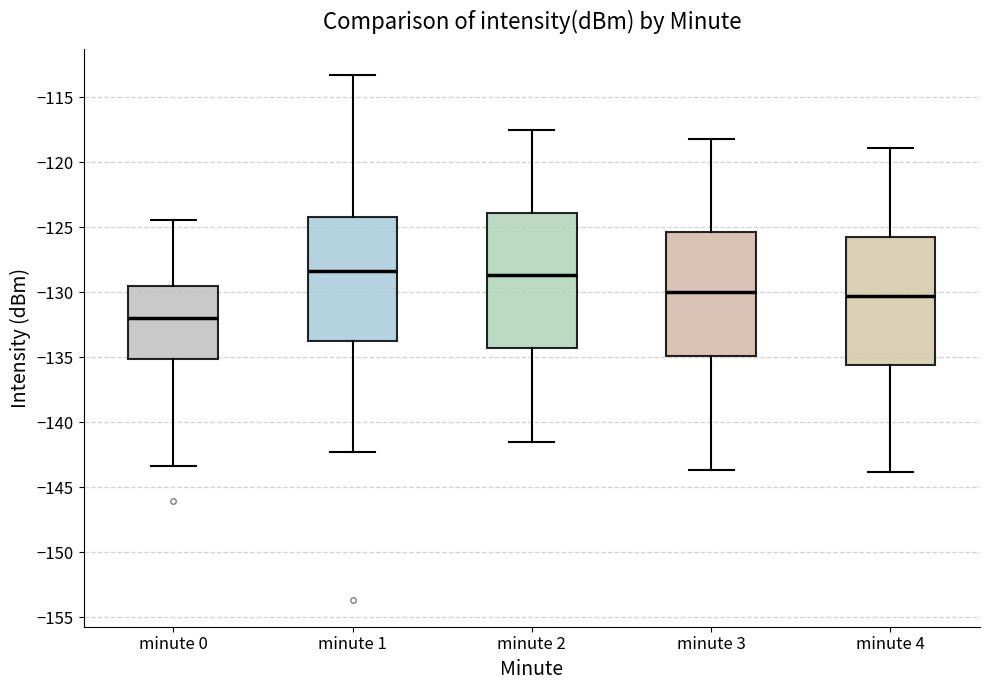

Reading left to right, transcribe this box plot: for each box, give where its median line is, the range the box spans, and where its two whiskers end, as read against the y-axis. The values are not printed on the chart, so give them approximately, as read against the axis.

minute 0: median -132.0, box -135.0 to -129.5, whiskers -143.5 to -124.5
minute 1: median -128.5, box -133.5 to -124.0, whiskers -142.5 to -113.5
minute 2: median -128.5, box -134.5 to -124.0, whiskers -141.5 to -117.5
minute 3: median -130.0, box -135.0 to -125.5, whiskers -143.5 to -118.0
minute 4: median -130.0, box -135.5 to -125.5, whiskers -144.0 to -119.0